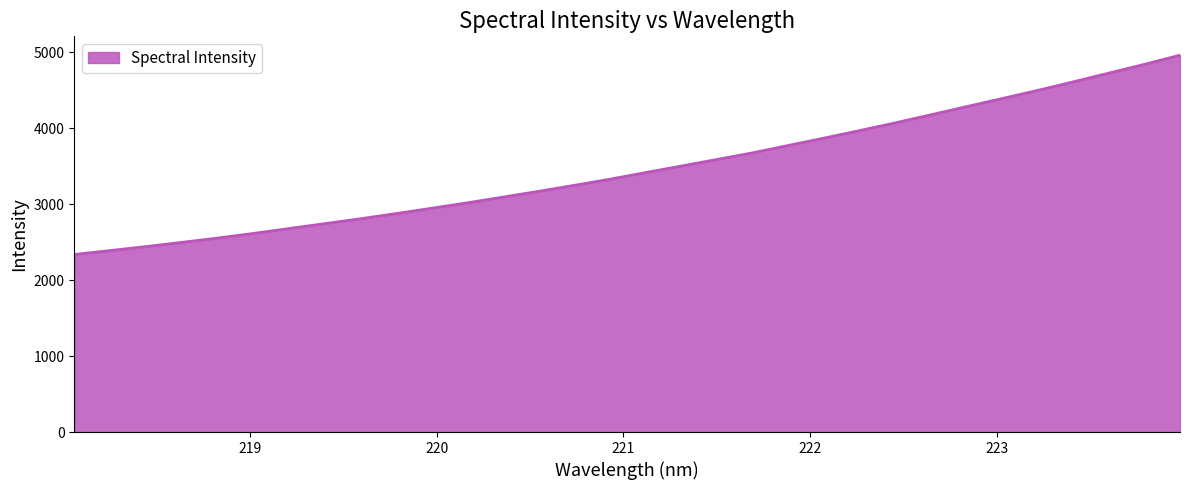

What is the sum of all values?

111136.3